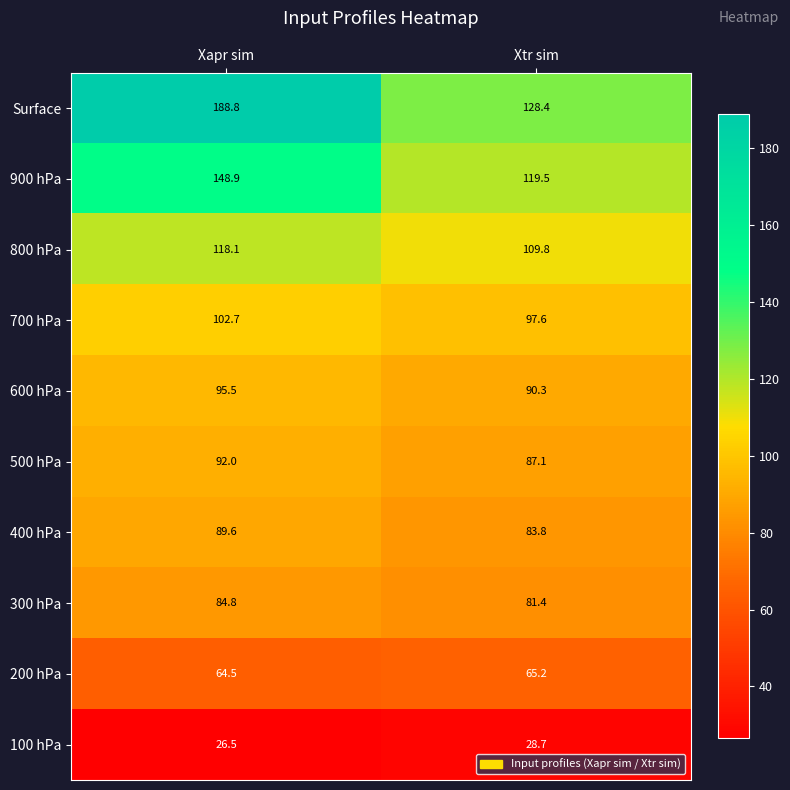

Where is Surface nearest to the value 158?

Xtr sim